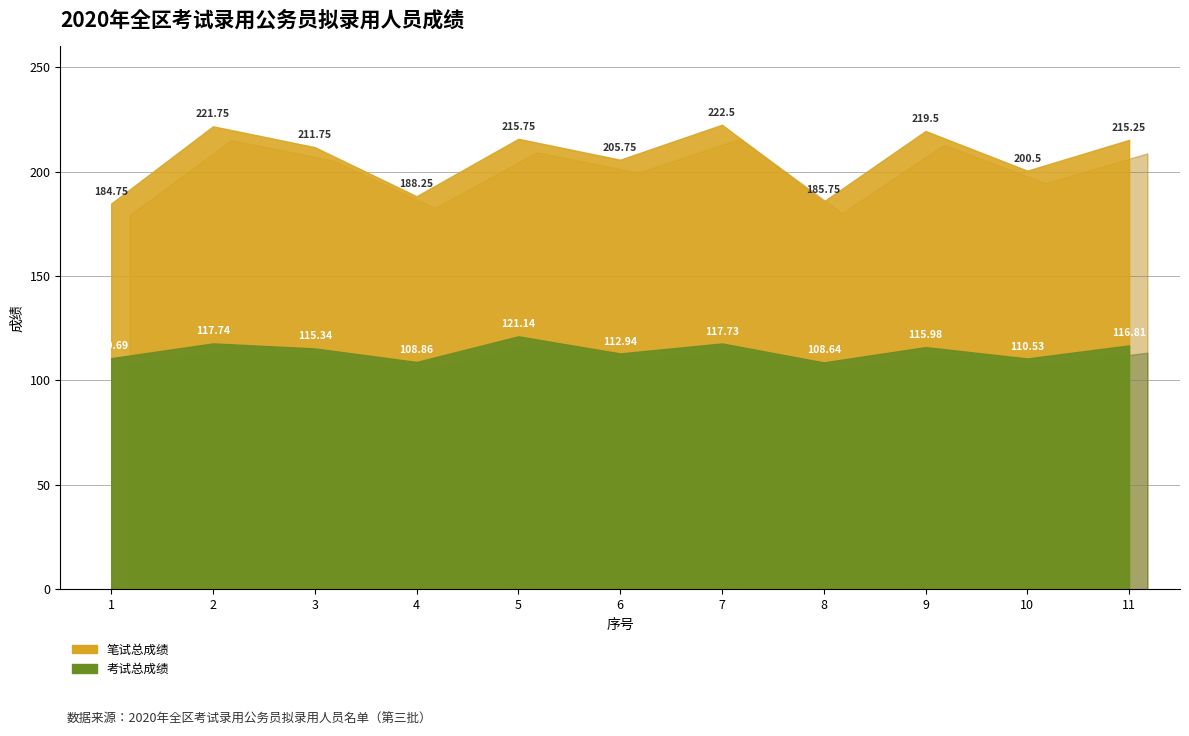

What is the value of the 考试总成绩 point at the 1st from the left?

110.7